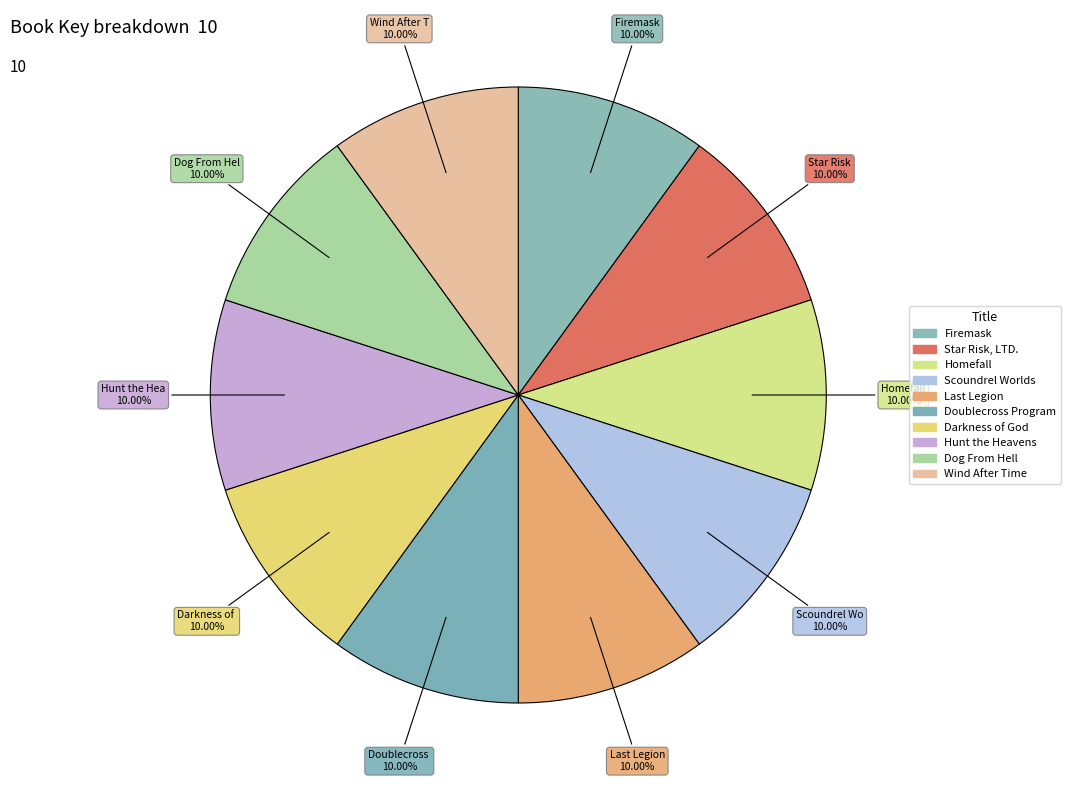

Is there a majority slice in this chart?

No